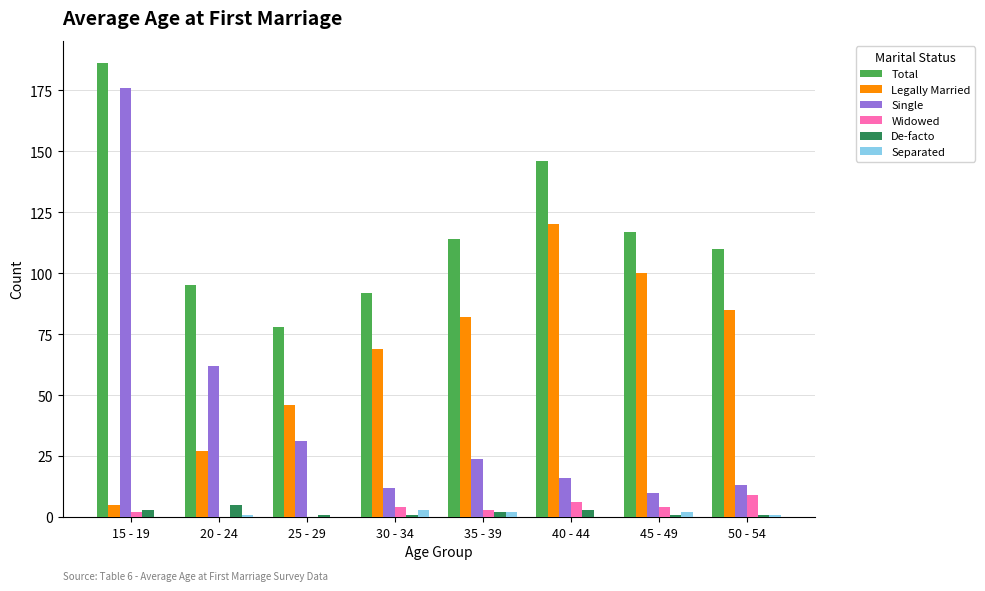

The value of Single at 40 - 44 is 16. True or false?

True